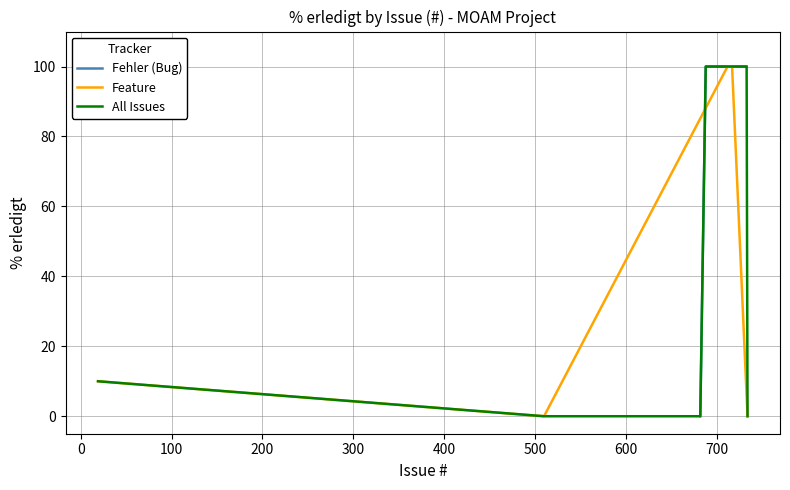

The value at 688 is 32. True or false?

False